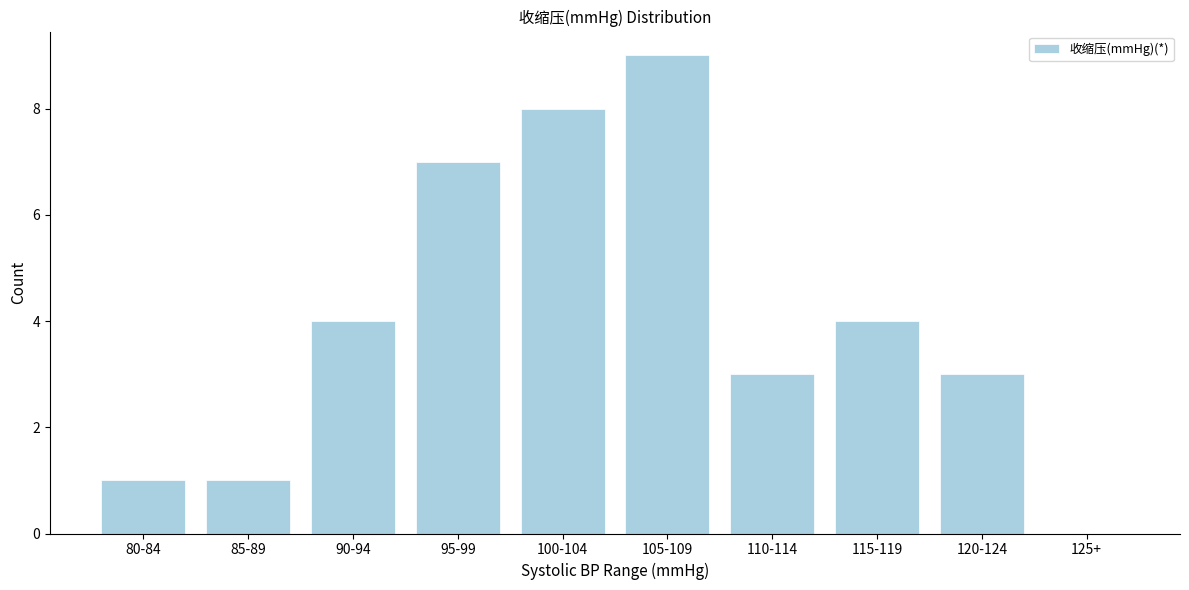

Reading right to left, transcribe all the data shown in this chart.

125+=0	120-124=3	115-119=4	110-114=3	105-109=9	100-104=8	95-99=7	90-94=4	85-89=1	80-84=1